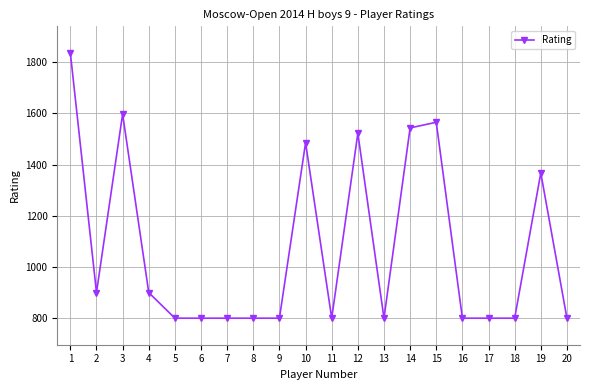

The value at 7 is 800. True or false?

True